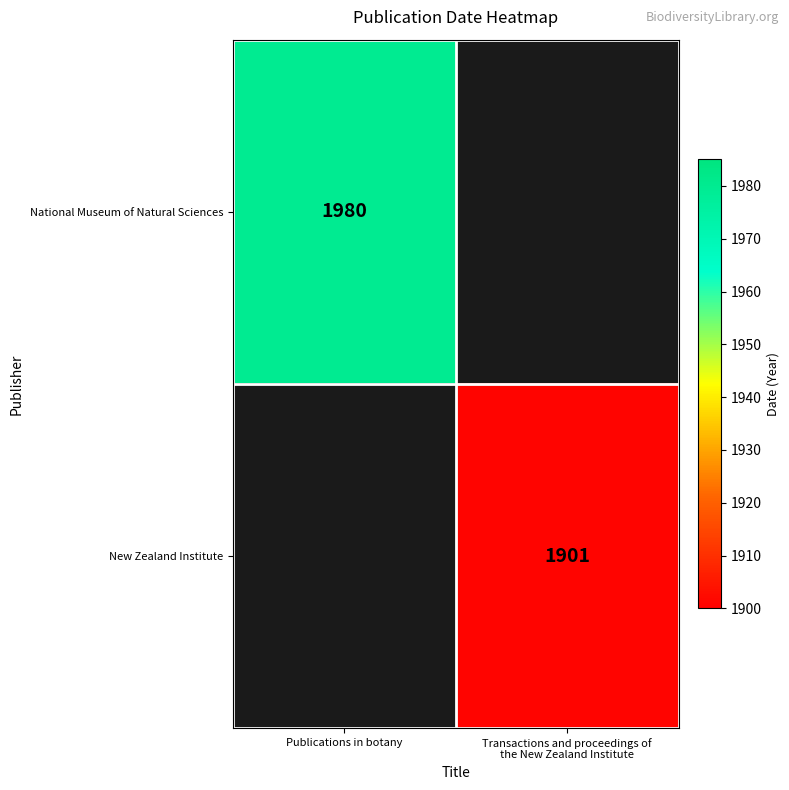

True or false: National Museum of Natural Sciences has a value of 3516.8 at Publications in botany.

False